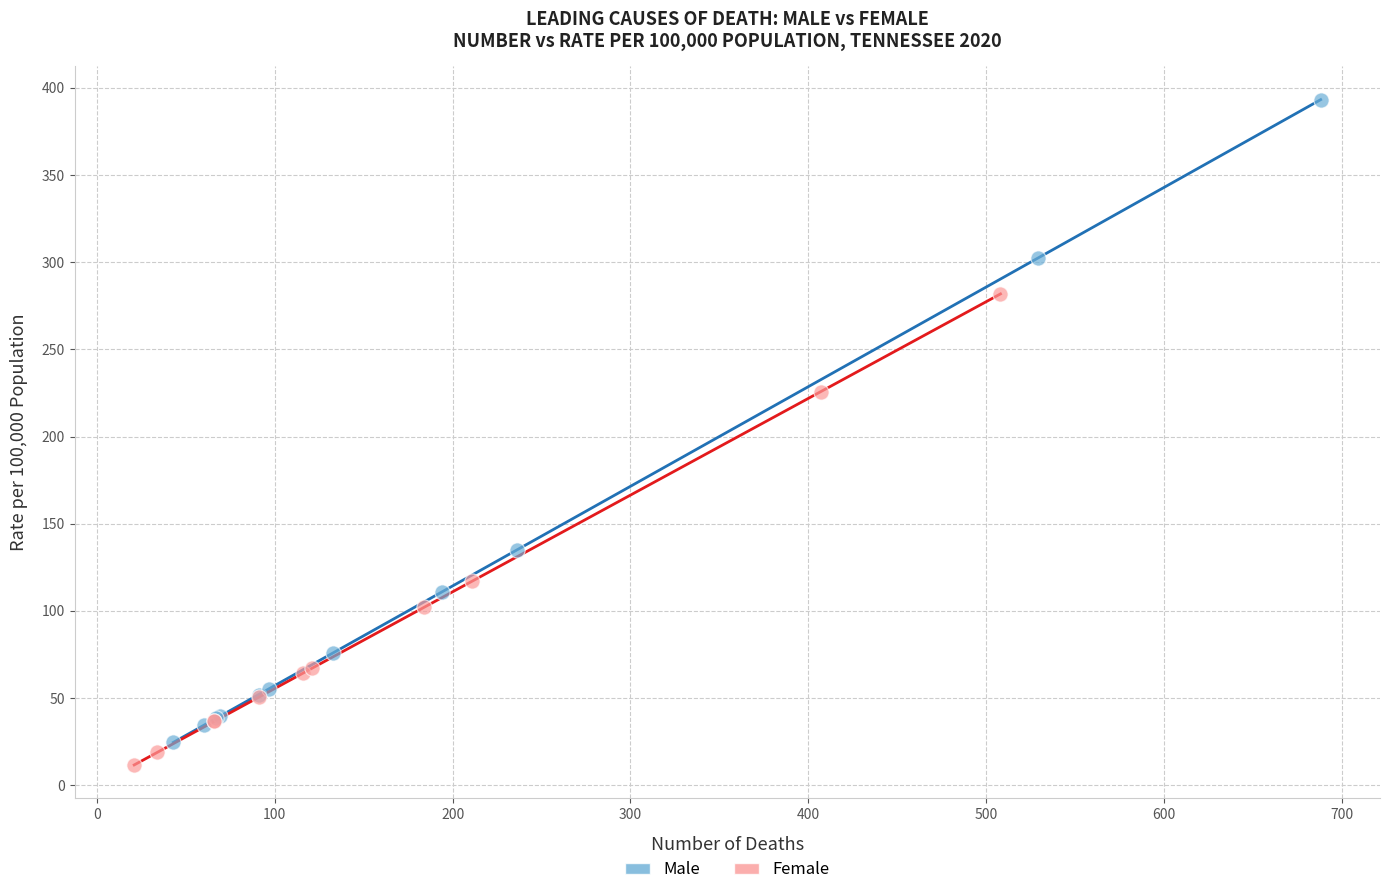

Which series contains the highest Y value?

Male